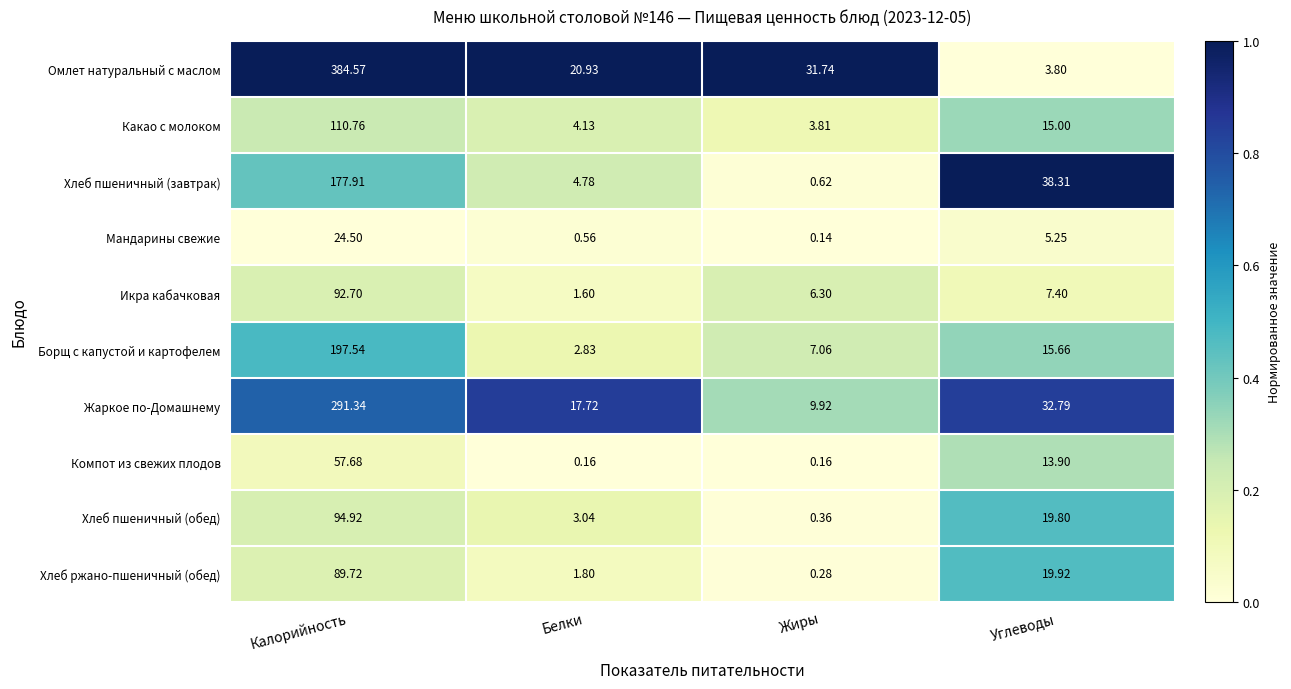

Which series changed the most between Белки and Углеводы?

Хлеб пшеничный (завтрак)